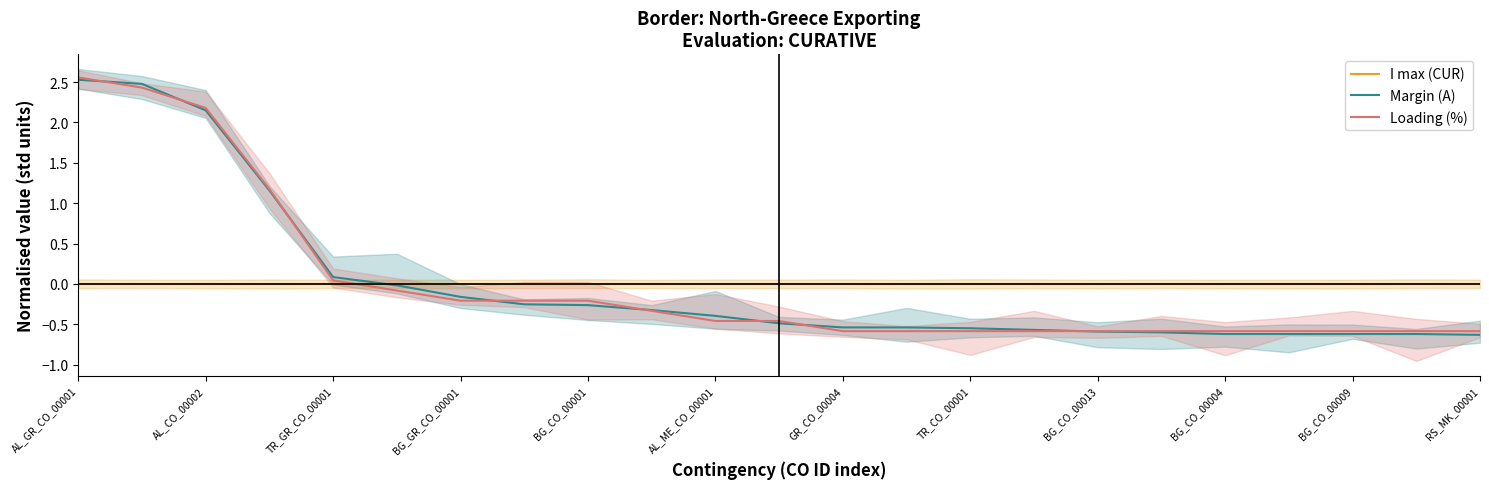

What is the difference between the second highest and second lowest values in the Loading (%) series?

3.0